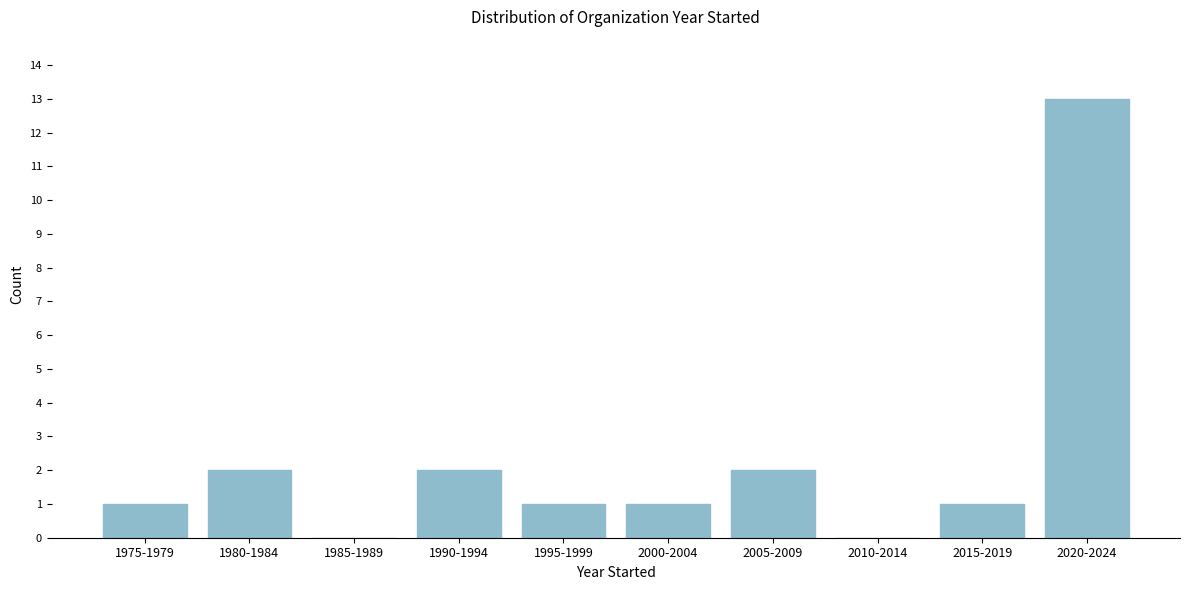

Reading left to right, list all the values displayed in this chart.

1975-1979=1	1980-1984=2	1985-1989=0	1990-1994=2	1995-1999=1	2000-2004=1	2005-2009=2	2010-2014=0	2015-2019=1	2020-2024=13